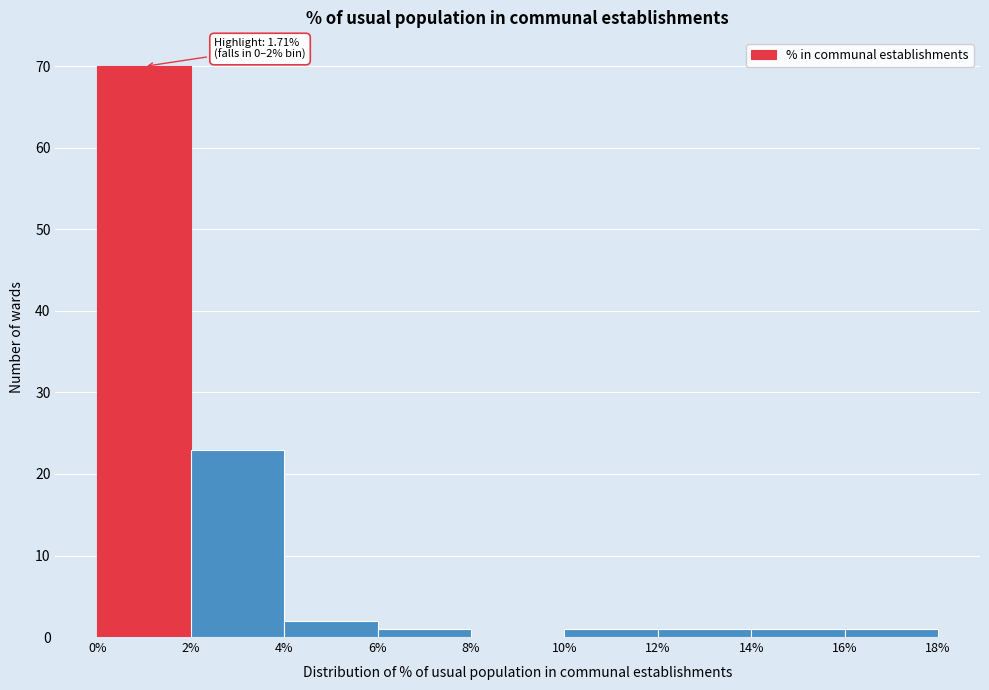

Which range on the x-axis has the tallest bar?

0% to 2%